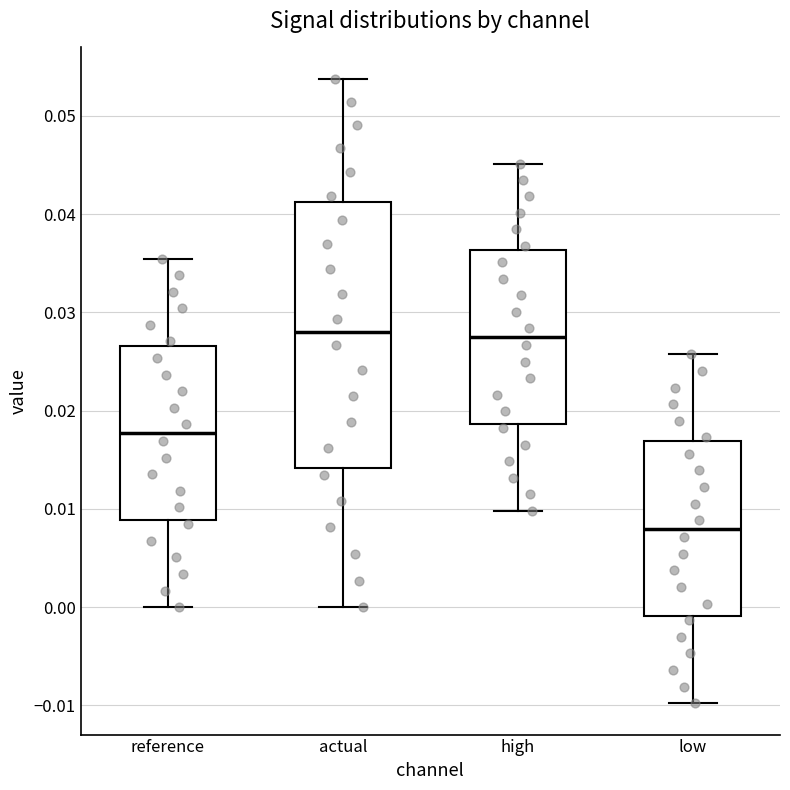

Where does the median line of the box for reference sit on the y-axis? The values are not printed on the chart, so give them approximately, as read against the axis.

0.018